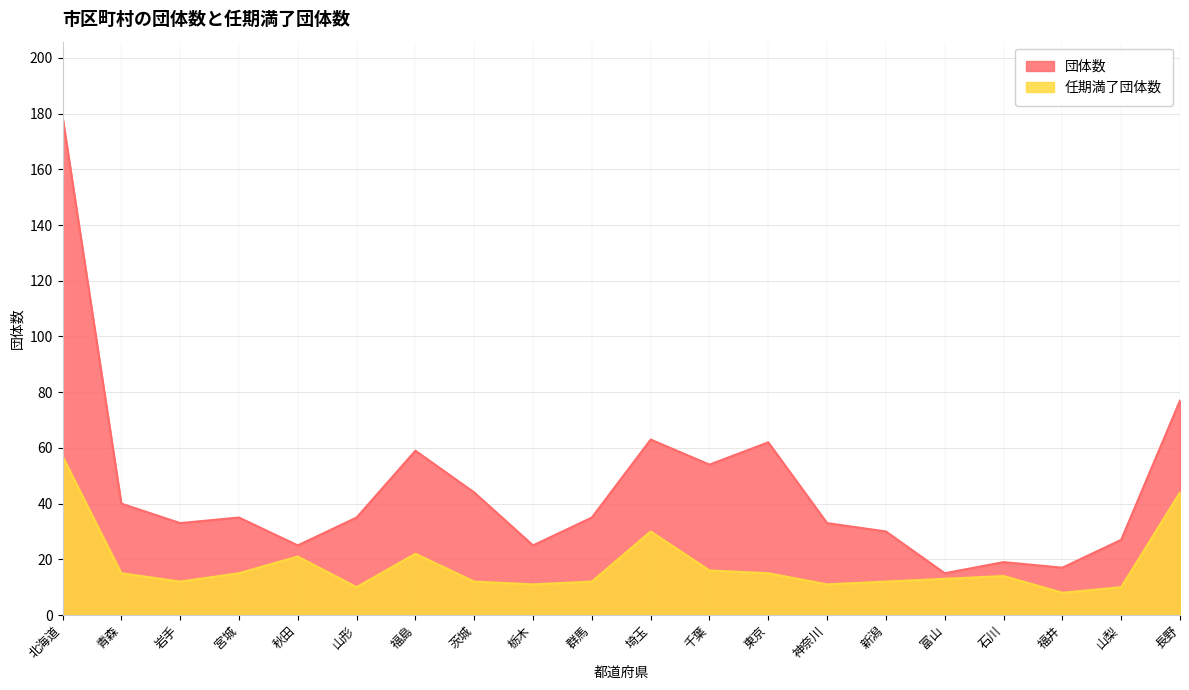

At which category is the sum across all series the highest?

北海道